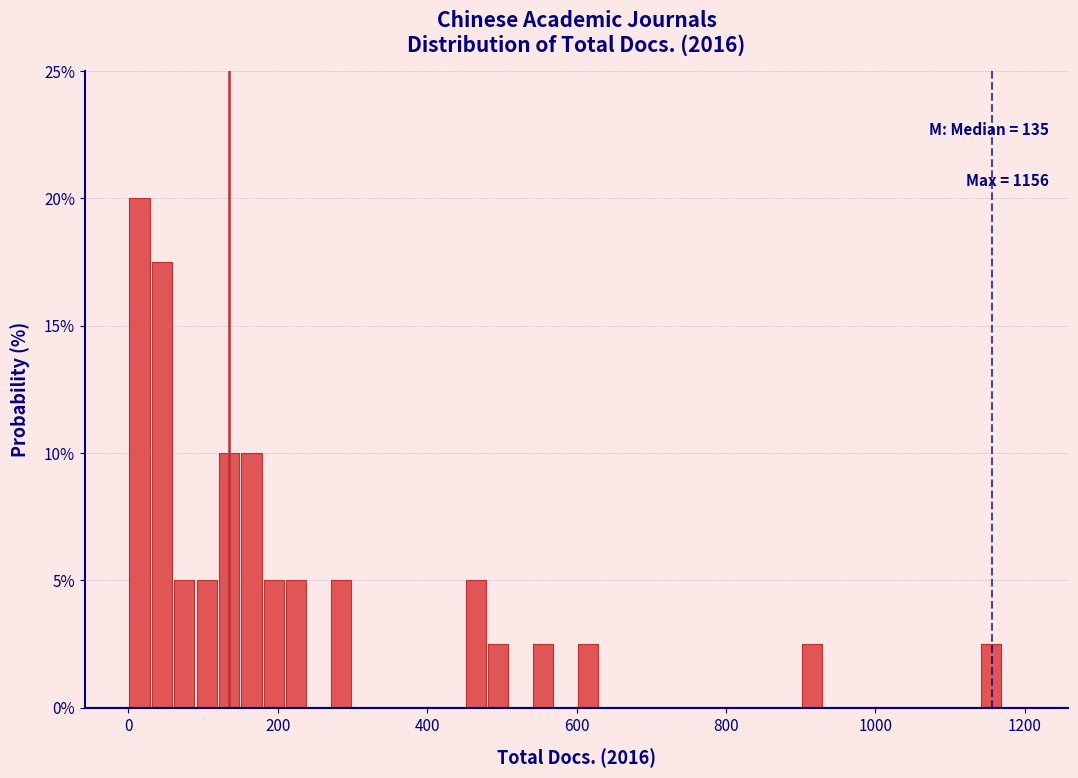

Read against the x-axis, roughly where is the centre of the tallest bar?

20